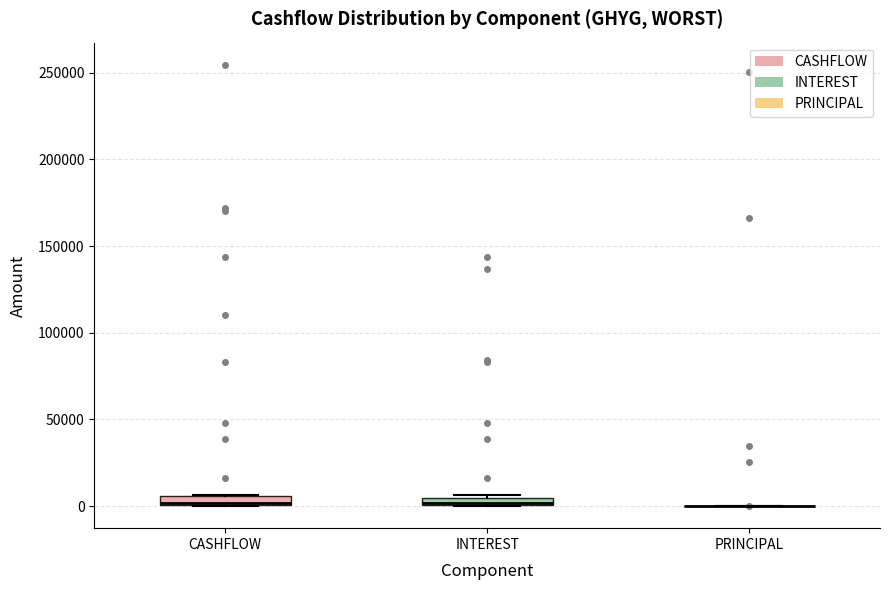

Where is the lower edge of the box for CASHFLOW on the y-axis? The values are not printed on the chart, so give them approximately, as read against the axis.

0